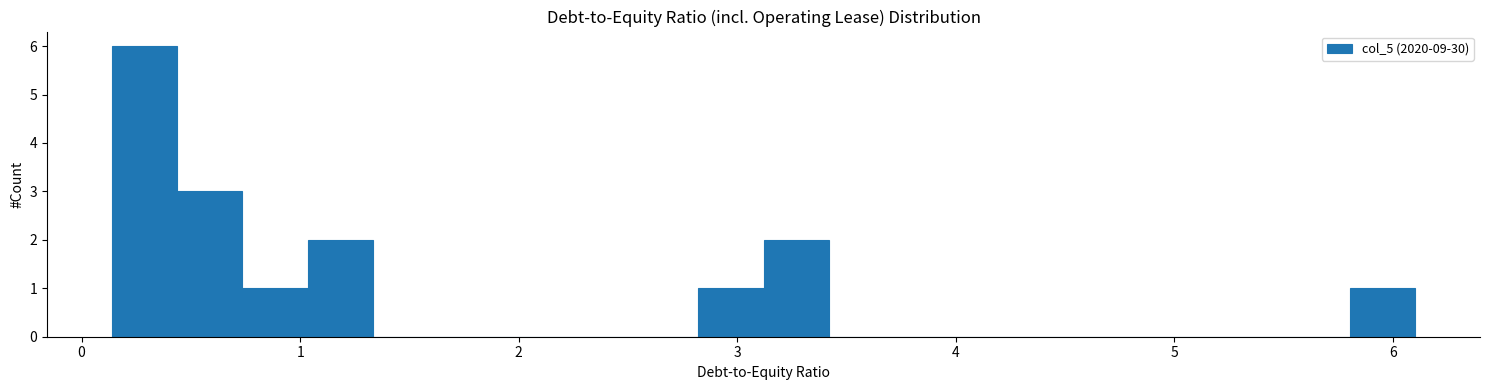

Around what value on the x-axis is the tallest bar? Give the approximate position of its centre, as read against the axis.

0.3